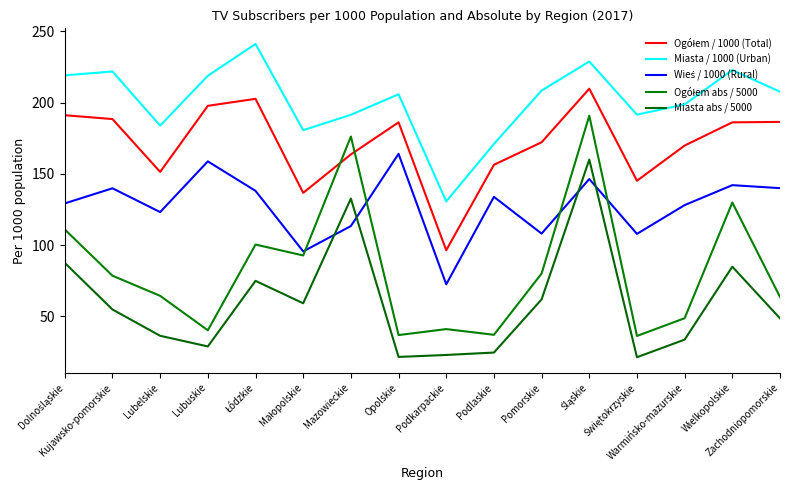

At Podkarpackie, list the series in order from smallest to largest.

Miasta abs / 5000, Ogółem abs / 5000, Wieś / 1000 (Rural), Ogółem / 1000 (Total), Miasta / 1000 (Urban)